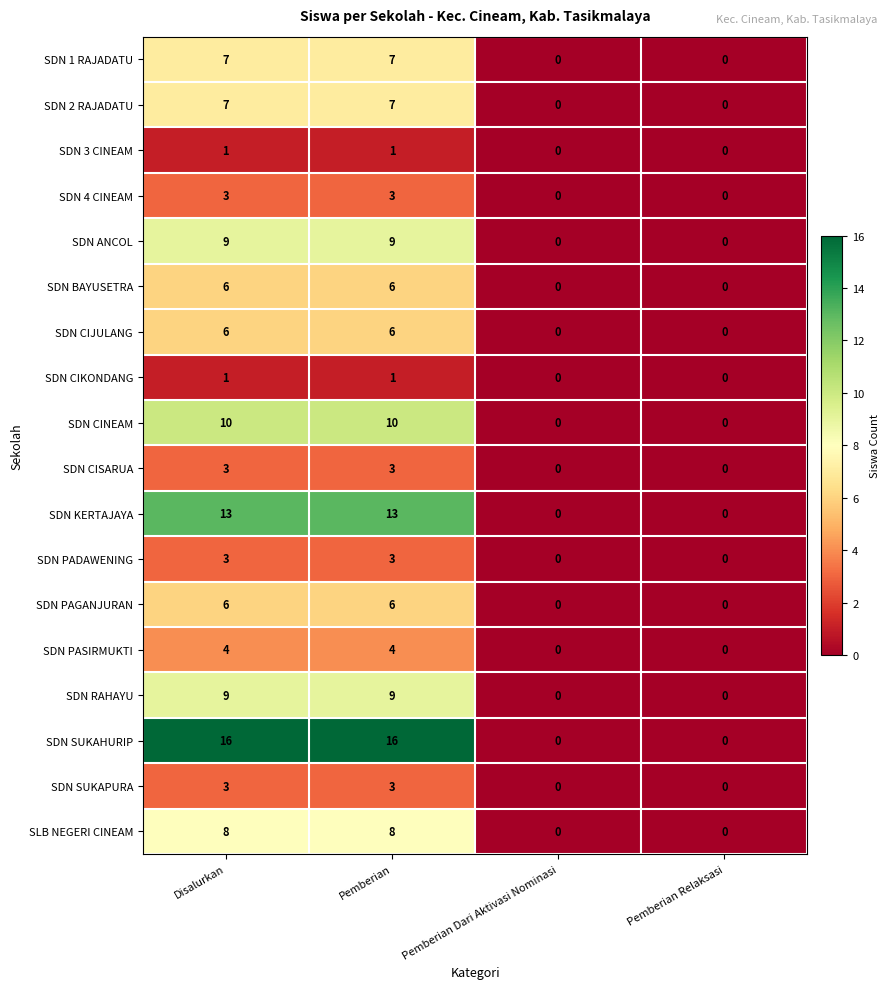

What is the difference between the maximum and second lowest values in the SDN PADAWENING series?

3